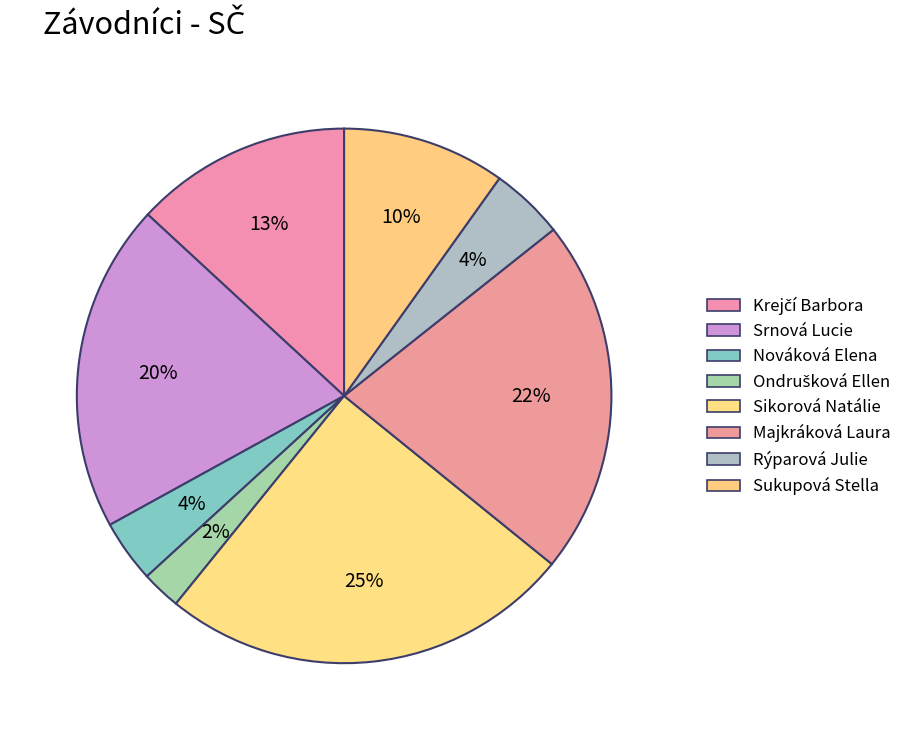

Approximately how many times larger is the value at Nováková Elena compared to Srnová Lucie?

0.2